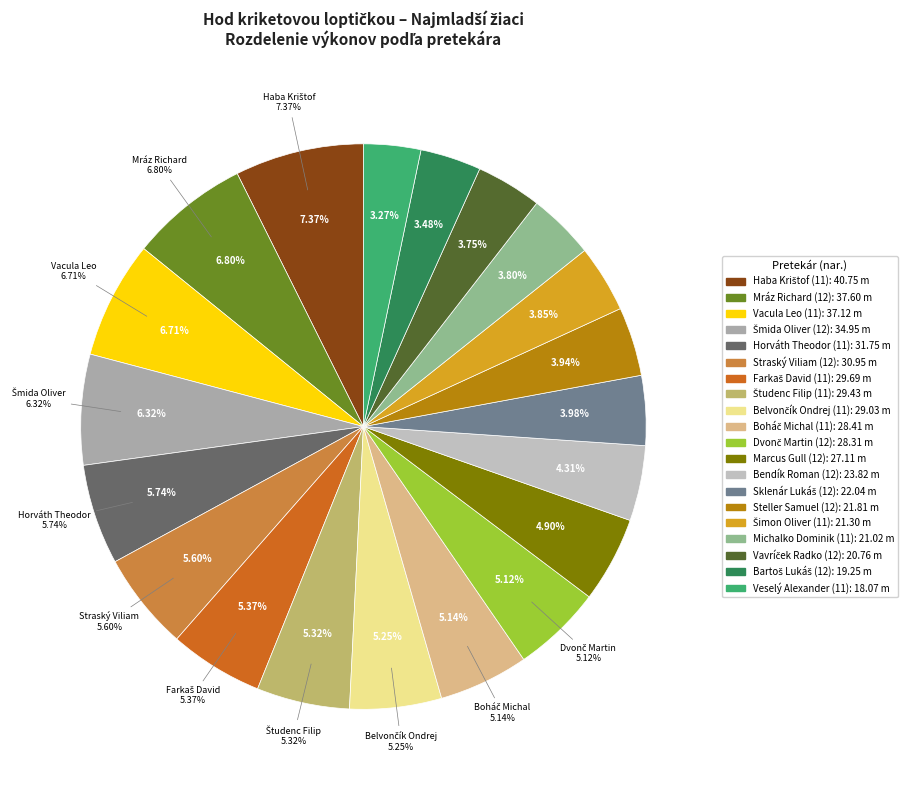

Which category has the biggest portion of the pie?

Haba Krištof (11)